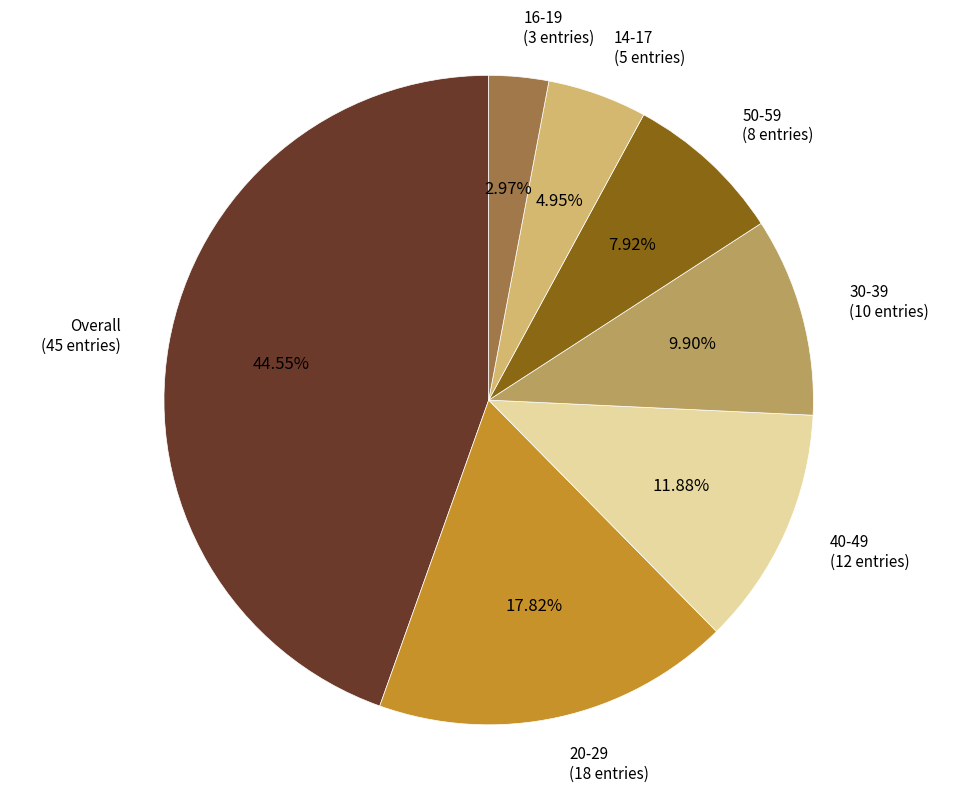

What portion of the pie excludes 14-17?

95.0%